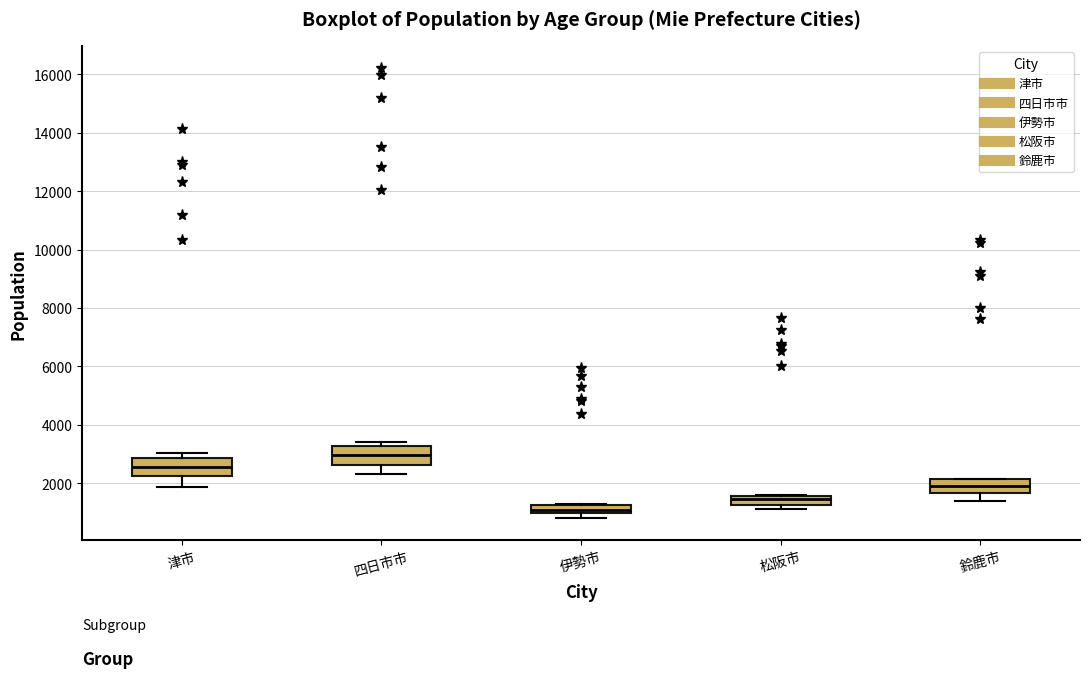

Where does the median line of the box for 鈴鹿市 sit on the y-axis? The values are not printed on the chart, so give them approximately, as read against the axis.

2000